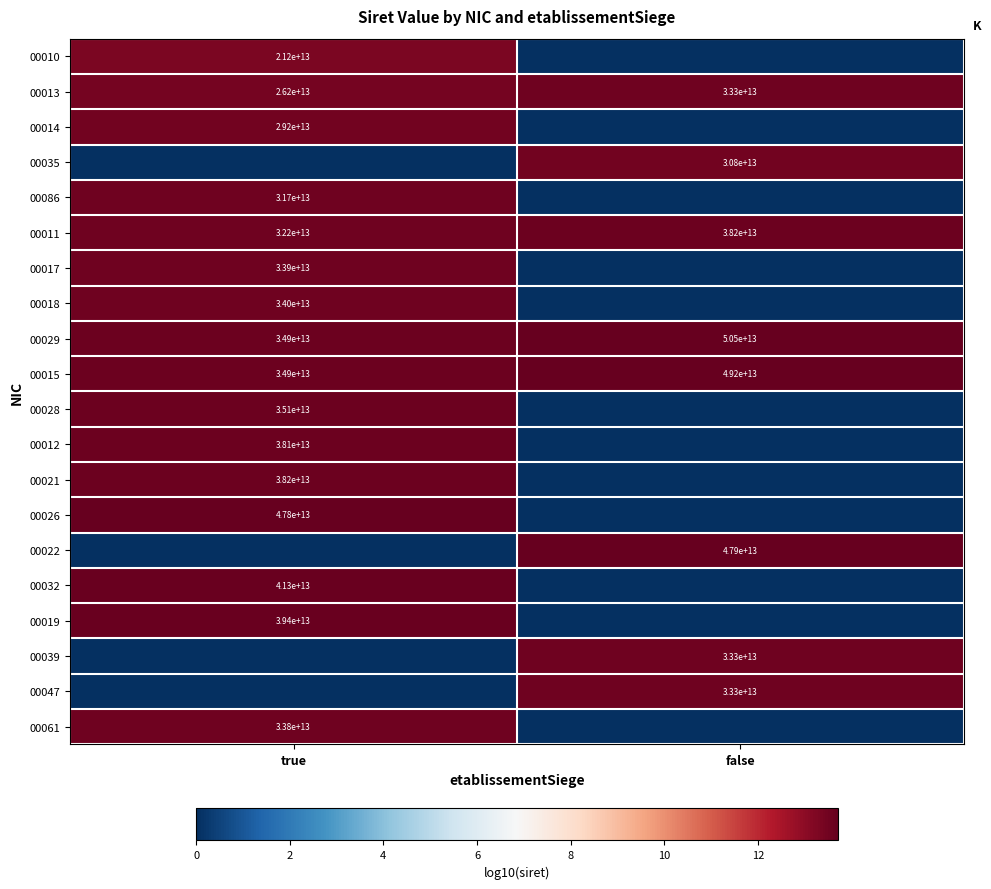

The value of 00032 at true is 41300000000000. True or false?

True